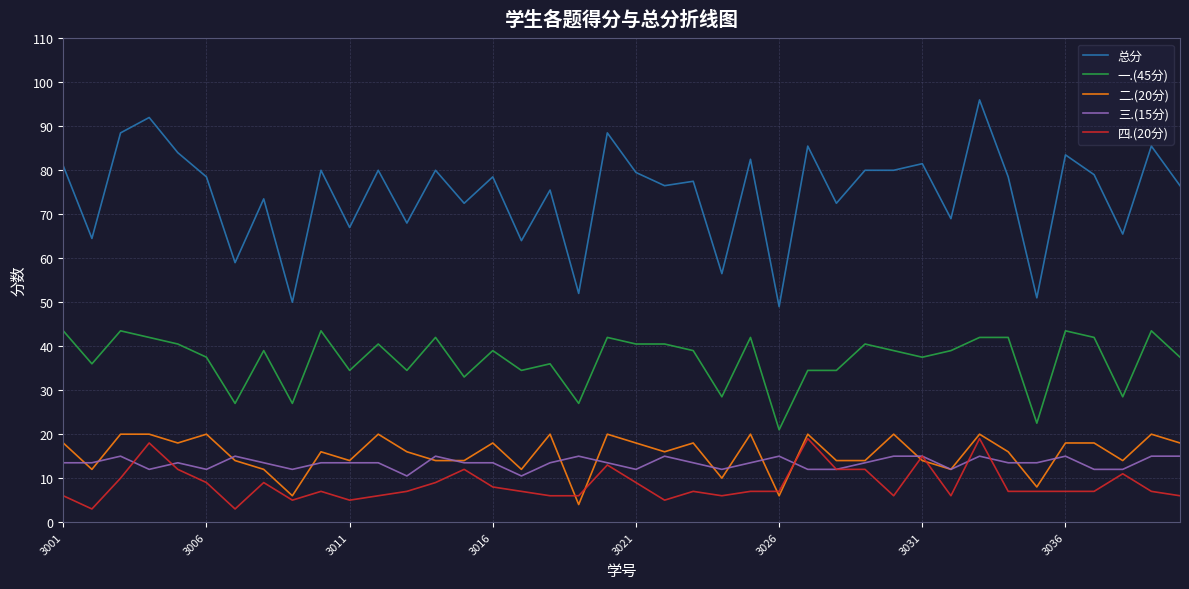

Does the chart display data point markers on the line(s)?

No